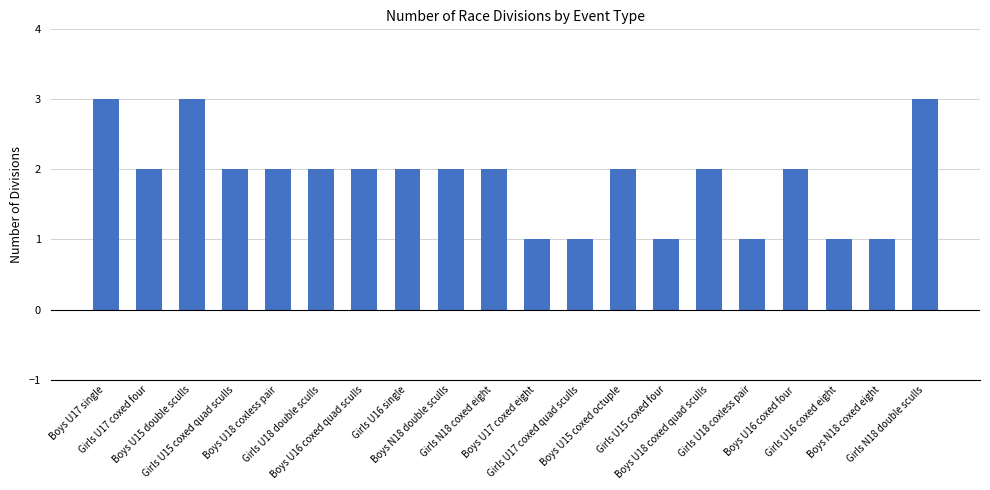

What is the value of the 12th bar from the left?

1